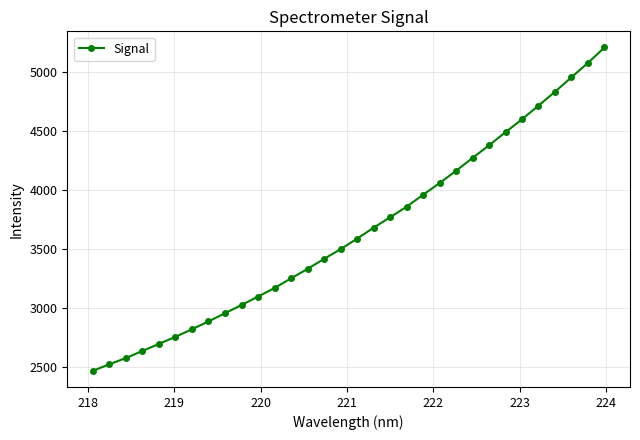

What is the value of the 14th point from the left?

3334.6